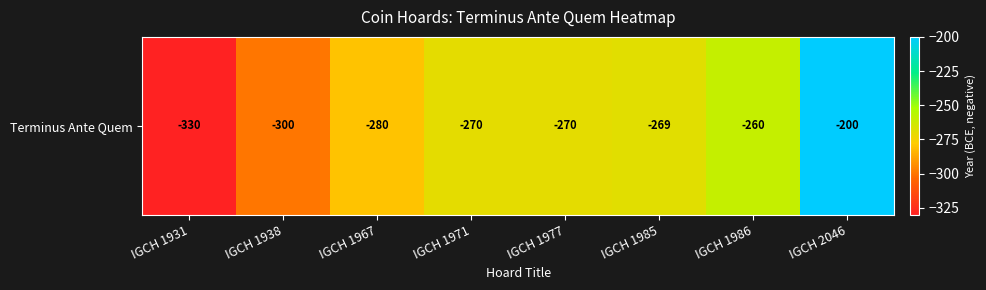

What is the change in value from IGCH 1938 to IGCH 1967?

+20